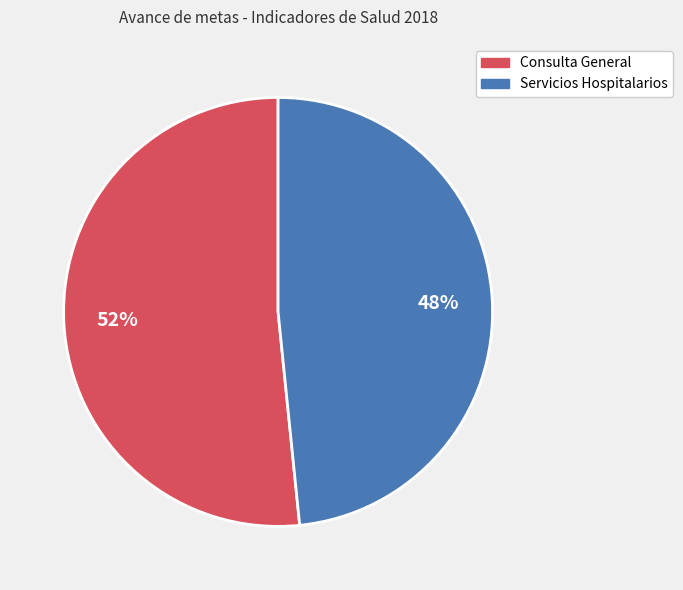

To the nearest percent, what is the average slice percentage?

50%